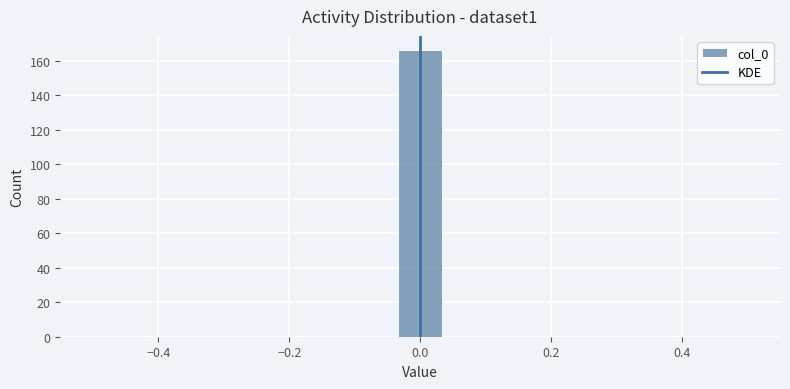

Read against the x-axis, roughly where is the centre of the tallest bar?

0.00